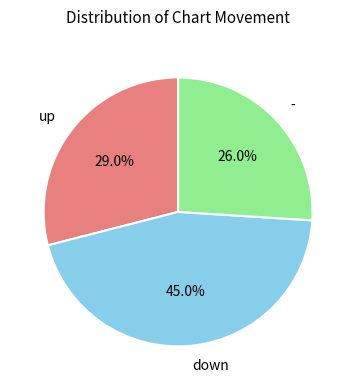

What percentage is the down slice, to the nearest percent?

45%